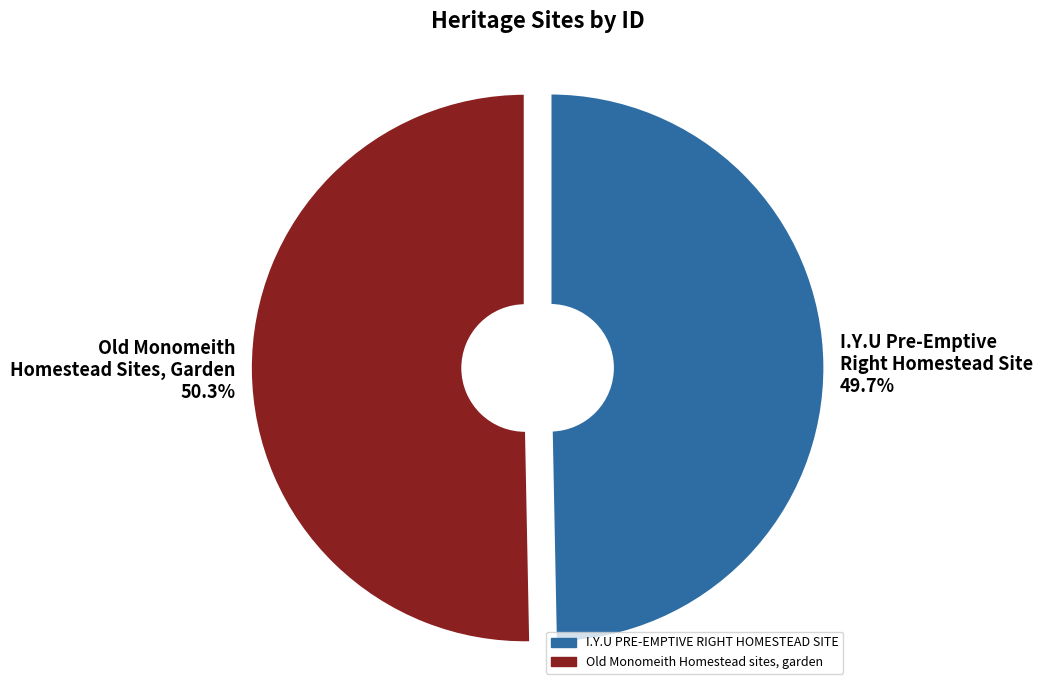

What is the majority slice?

Old Monomeith Homestead Sites, Garden 50.3%